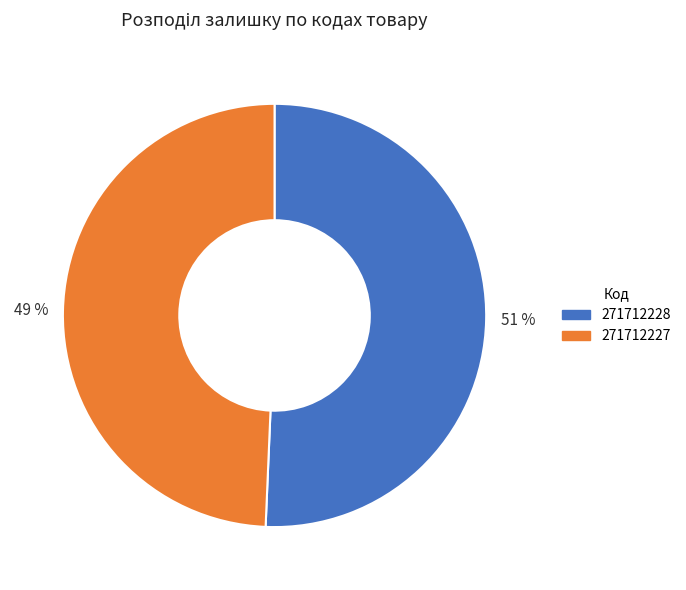

To the nearest percent, what percentage of the pie is 271712227?

49%